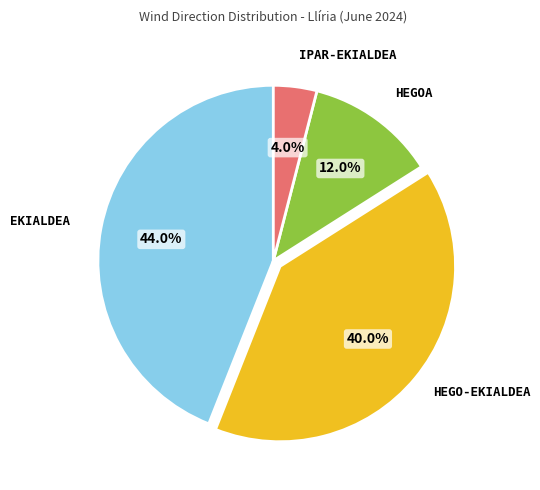

Is there a majority slice in this chart?

No